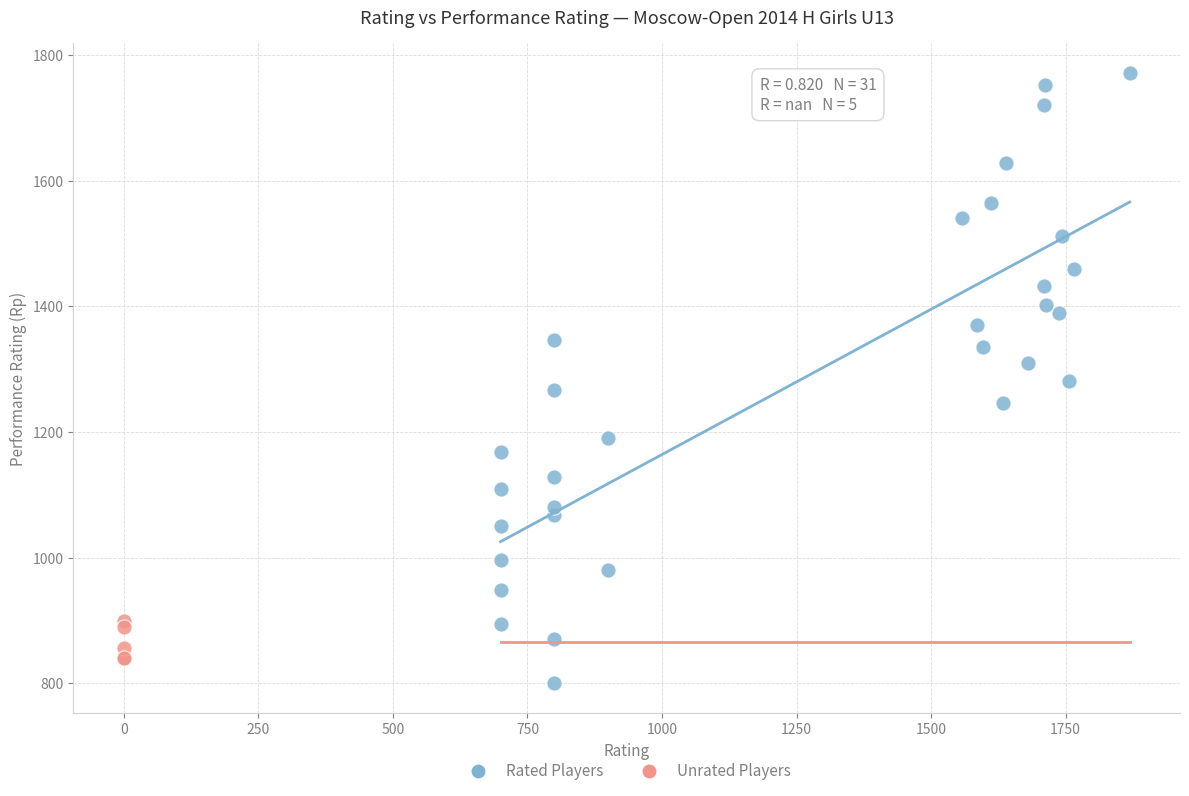

Which series has the largest Y range (max minus min)?

Rated Players